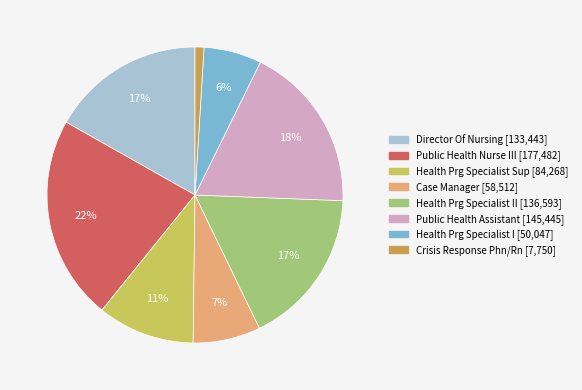

To the nearest percent, what is the average slice percentage?

12%